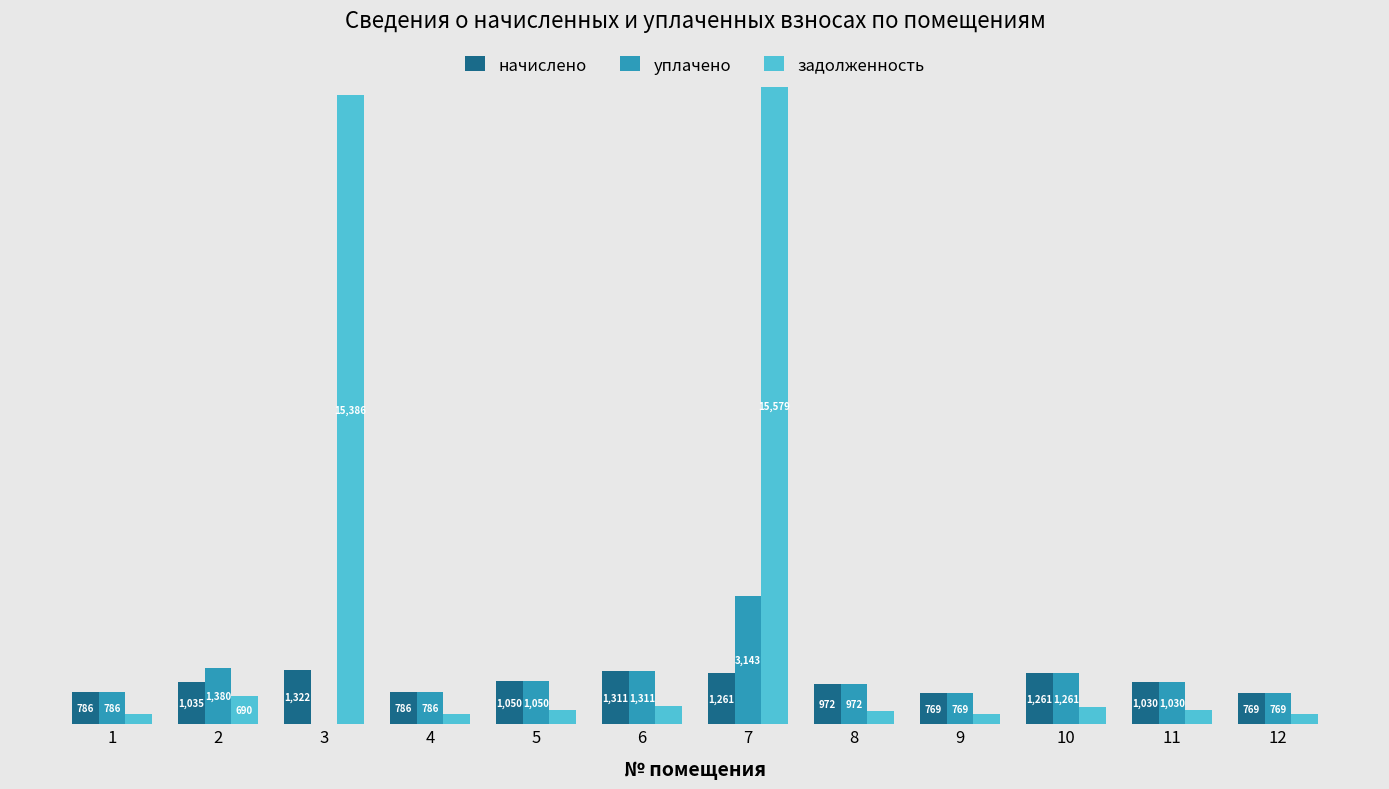

Is the value of задолженность at 1 greater than the value of уплачено at 10?

No